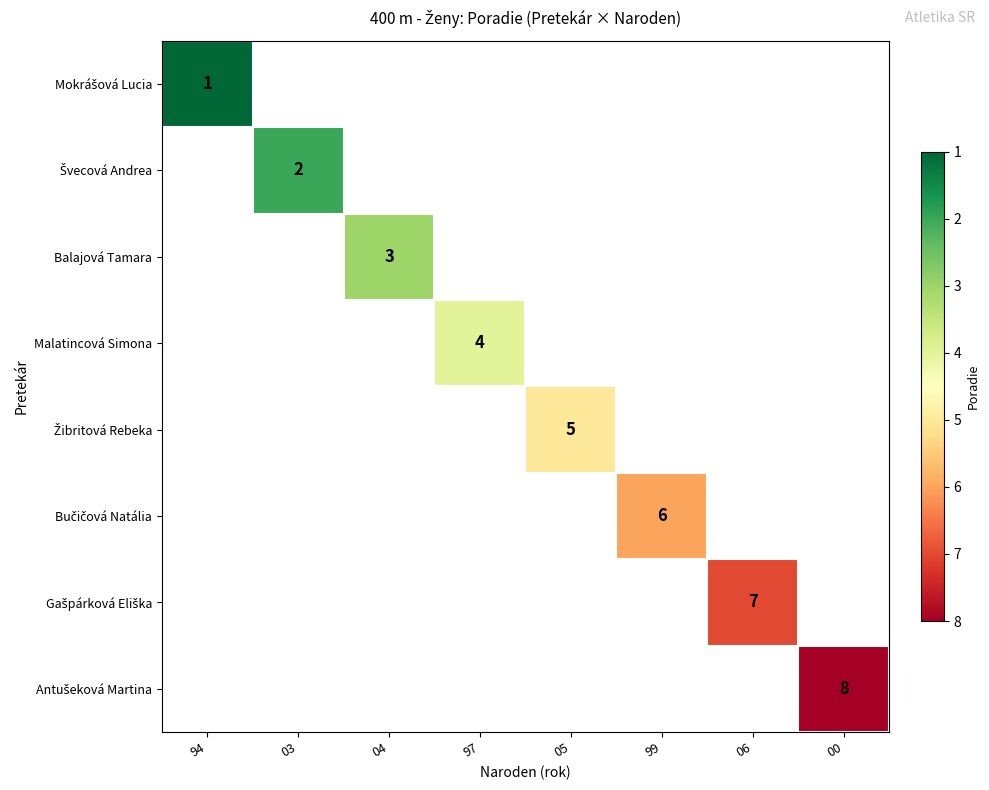

True or false: Malatincová Simona has a value of 1 at 97.

False